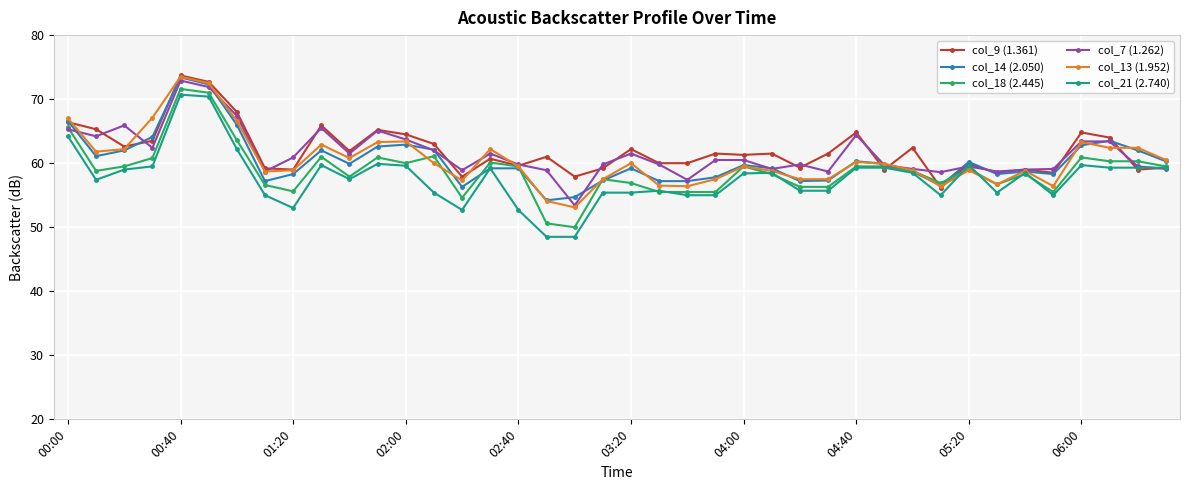

Which series has the largest total across all categories?

col_9 (1.361)